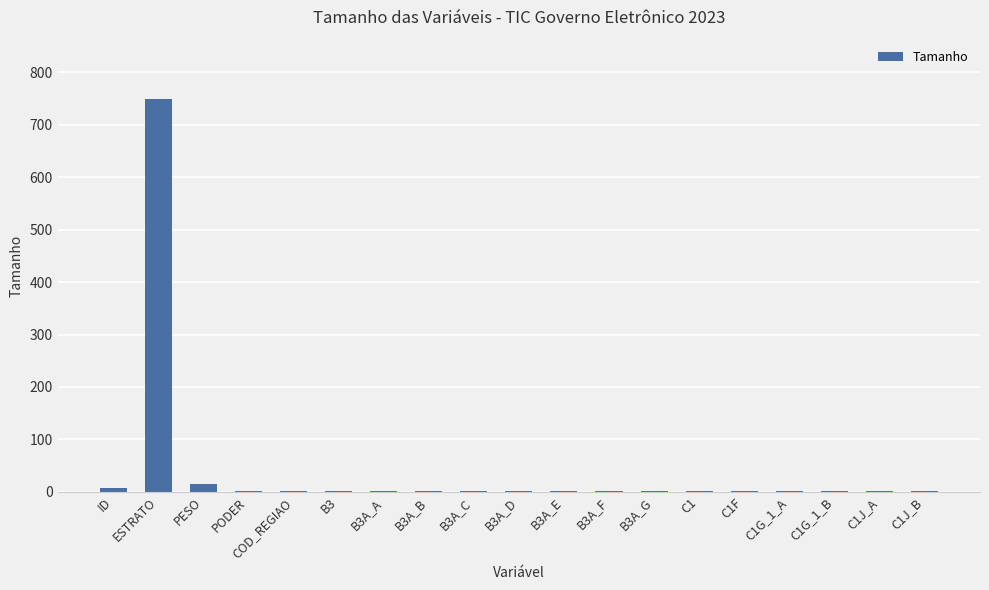

Approximately how many times larger is the value at C1J_B compared to PESO?

0.1